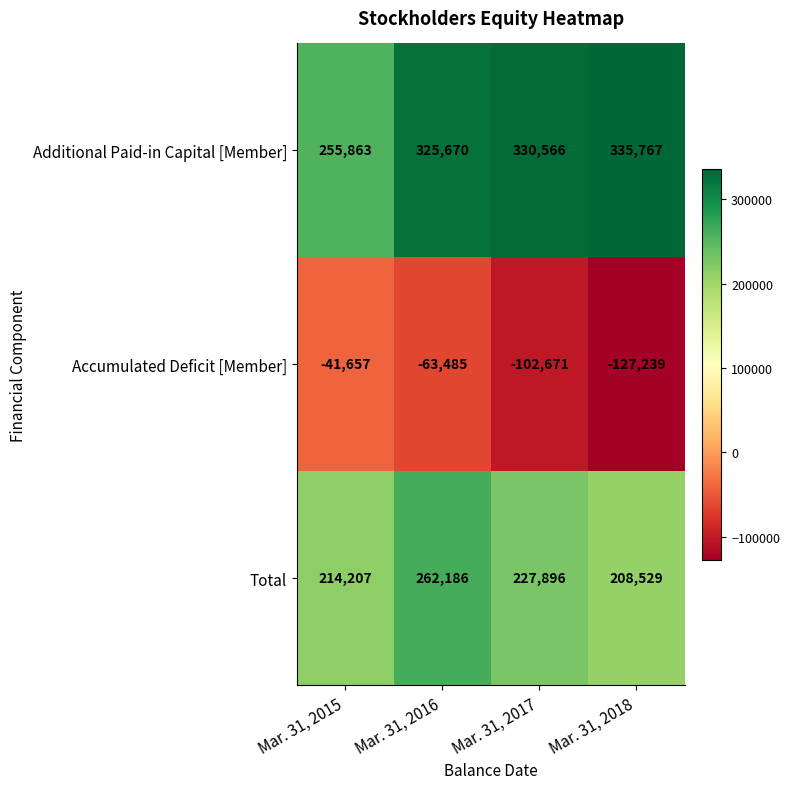

What is the total value across all series at Mar. 31, 2018?

417057